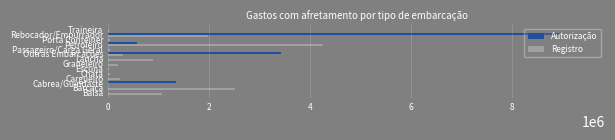

How many data points does each series have?

14